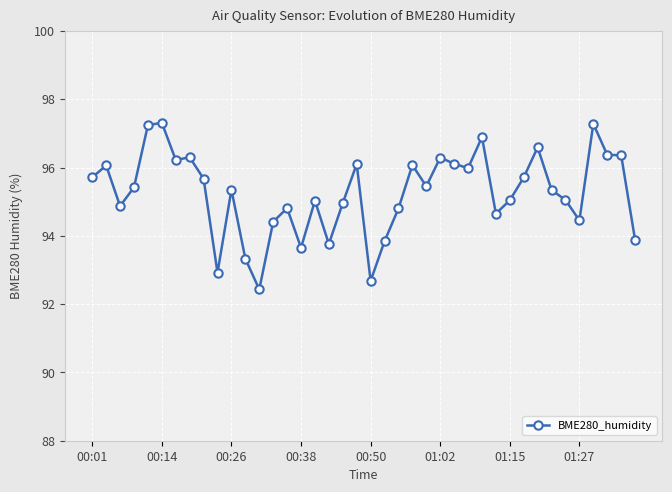

How many data points does each series have?

40